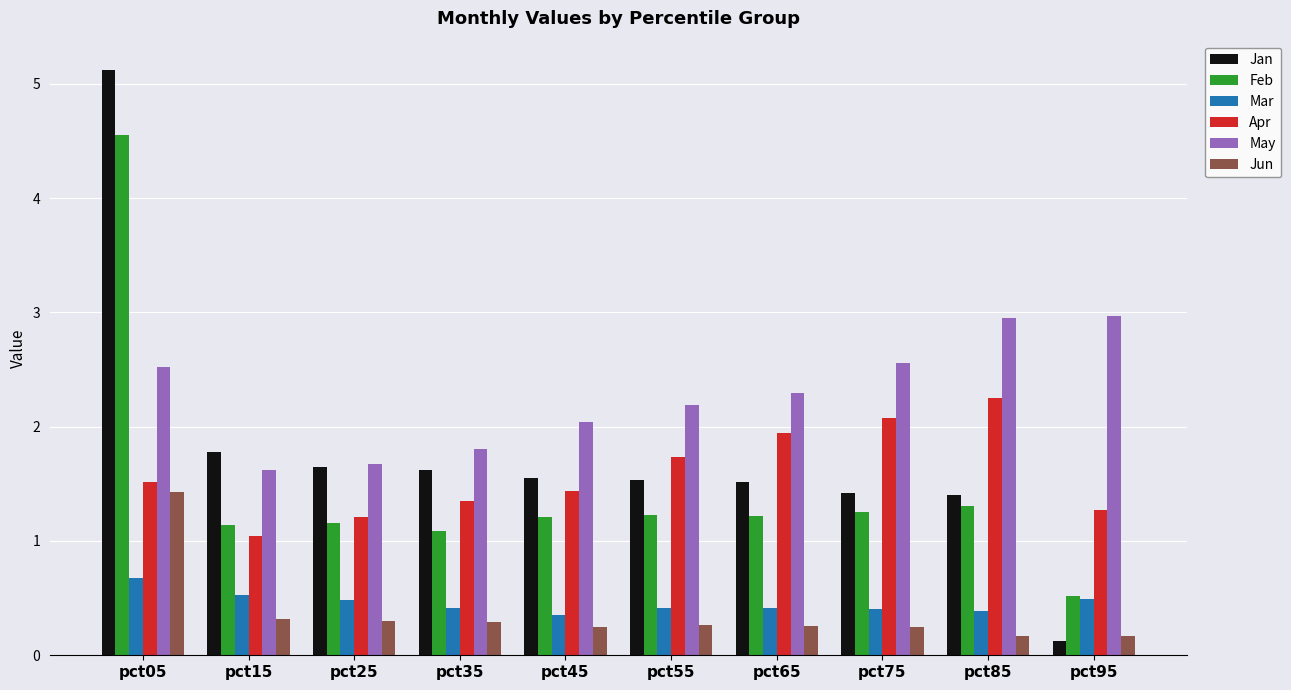

List the labels in order of Apr value, largest first.

pct85, pct75, pct65, pct55, pct05, pct45, pct35, pct95, pct25, pct15